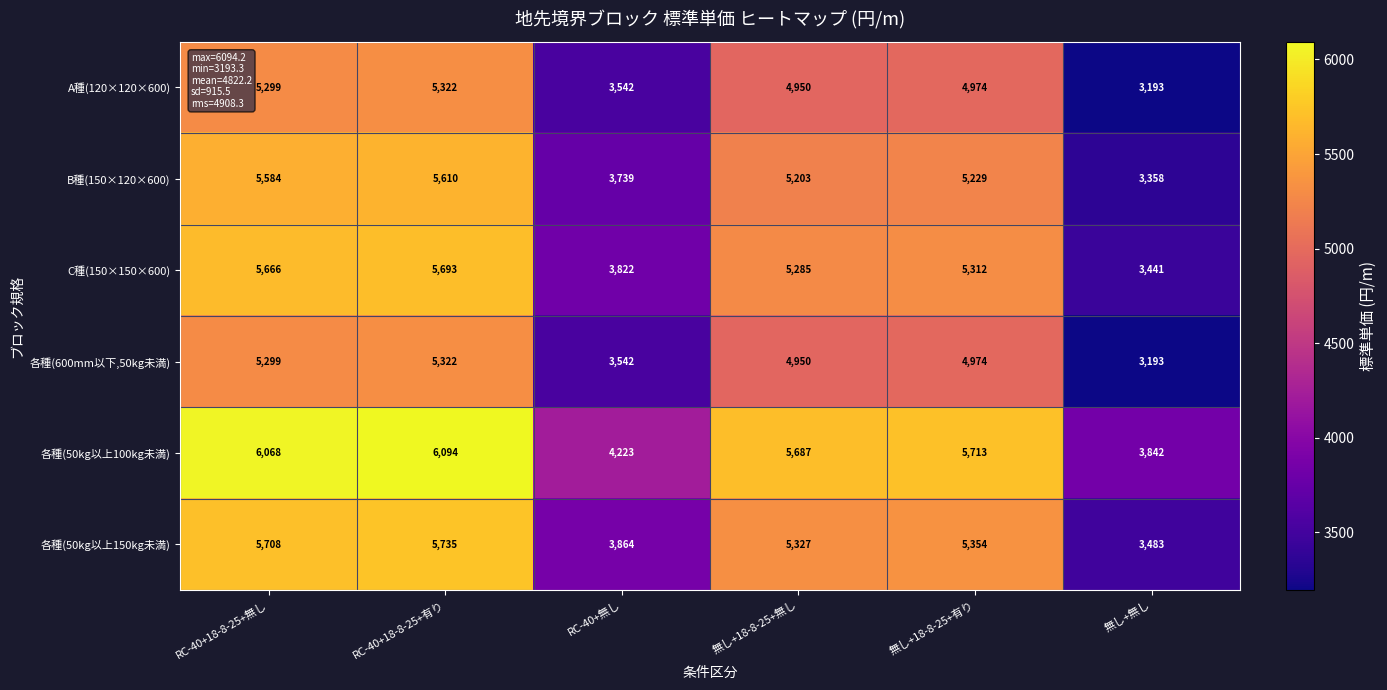

List the labels in order of B種(150×120×600) value, largest first.

RC-40+18-8-25+有り, RC-40+18-8-25+無し, 無し+18-8-25+有り, 無し+18-8-25+無し, RC-40+無し, 無し+無し